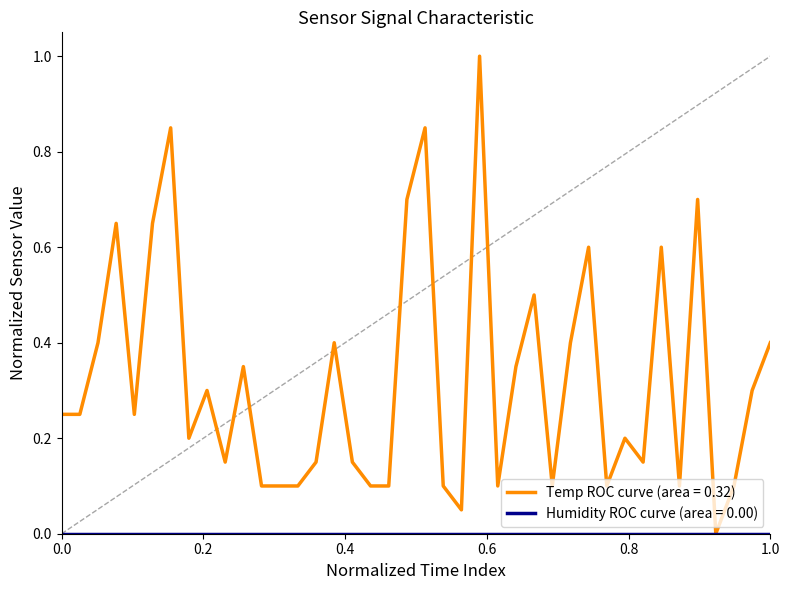

Which series has the largest total across all categories?

Temp ROC curve (area = 0.32)